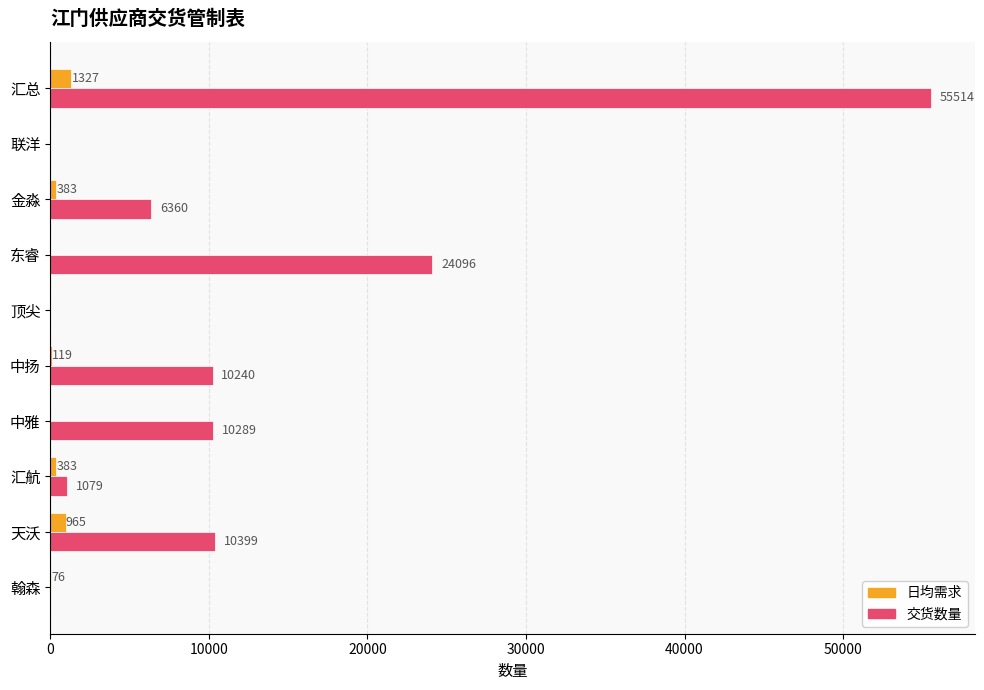

Is the value of 交货数量 at 金淼 greater than the value of 日均需求 at 中雅?

Yes